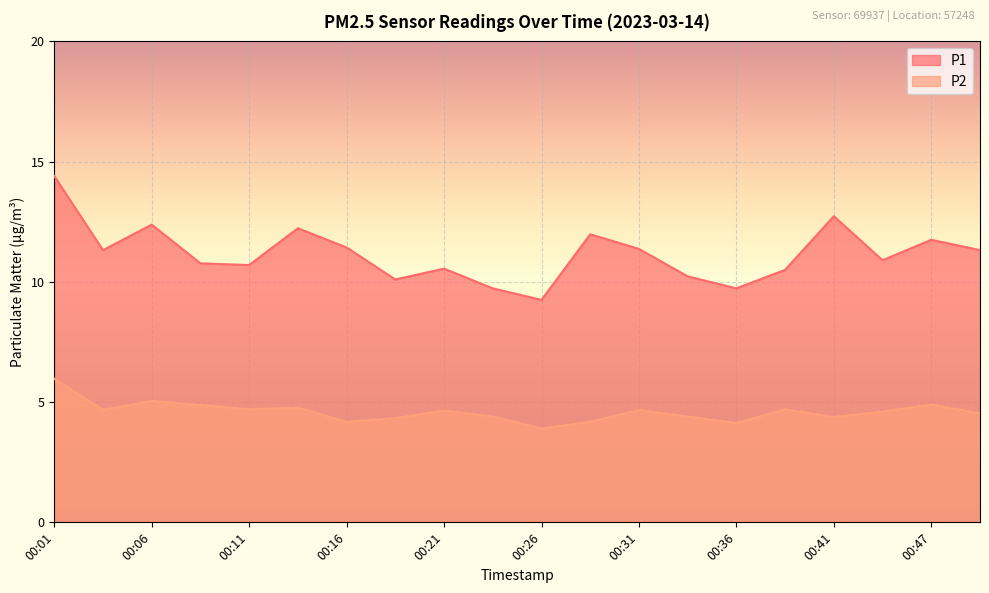

Does the chart display data point markers on the line(s)?

No